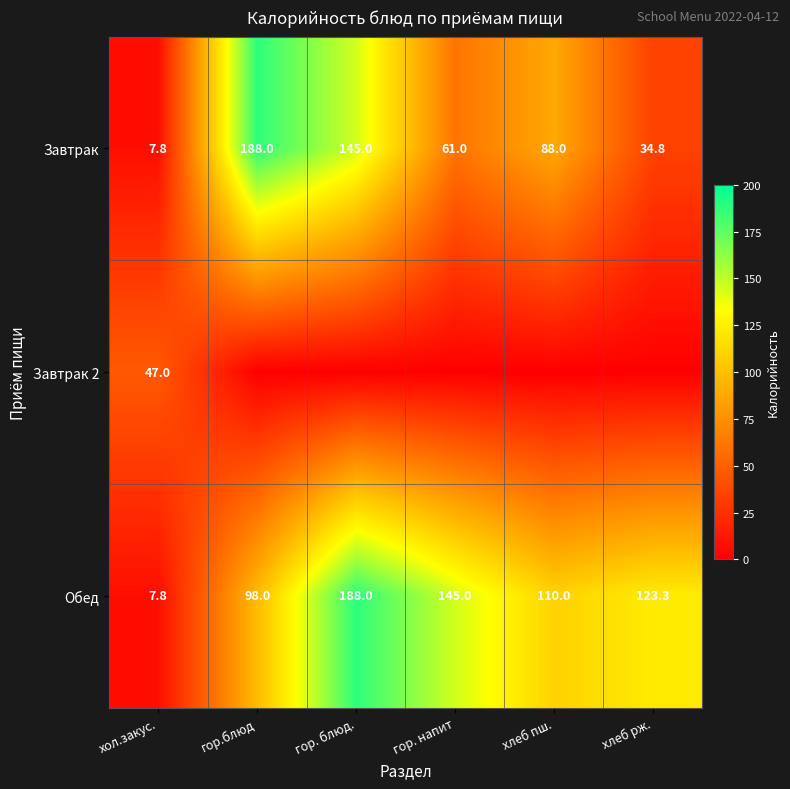

What is the spread (max minus min) of values at гор.блюд?

188.0